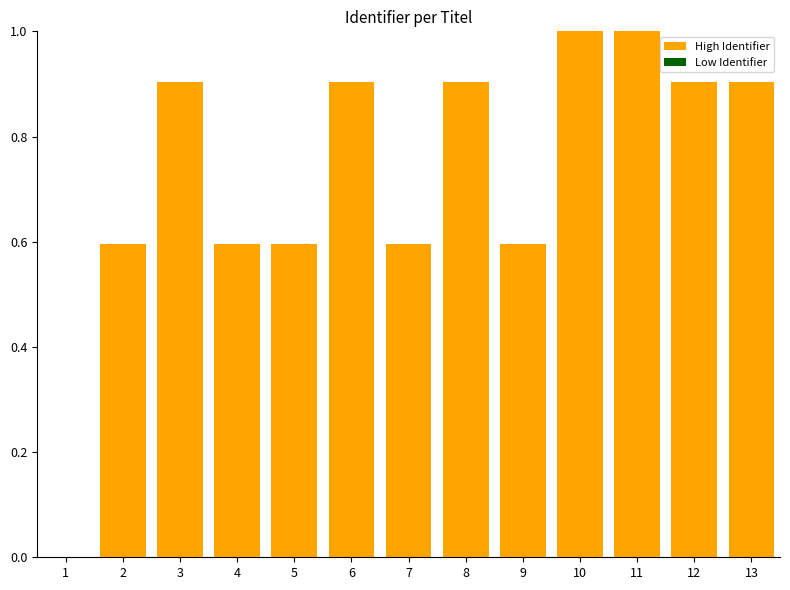

True or false: the data shows 0.5 at 3.

False